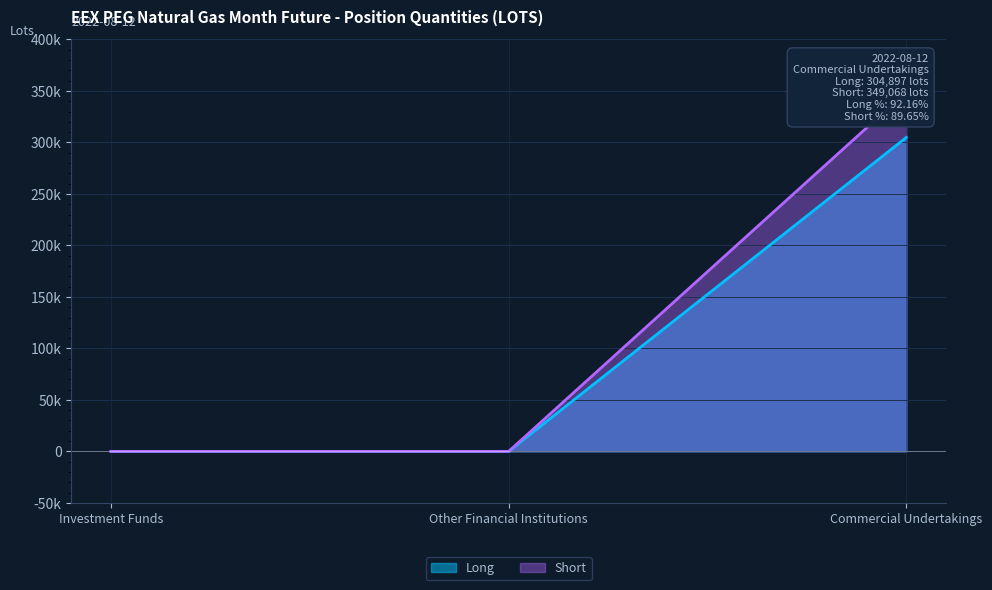

What is the total value across all series at Commercial Undertakings?

653965